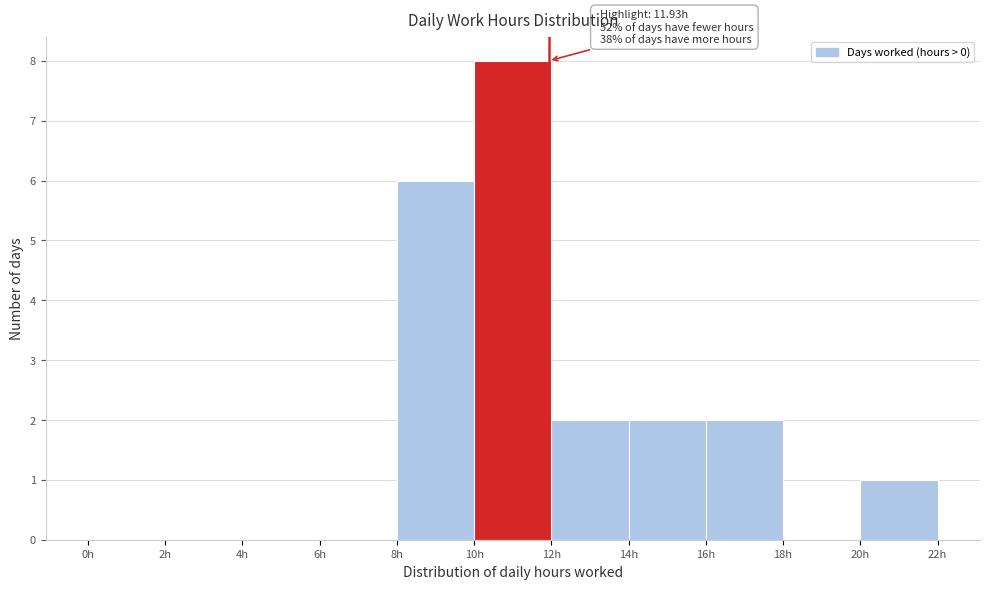

Over which range of the x-axis is the bar tallest?

10 to 12